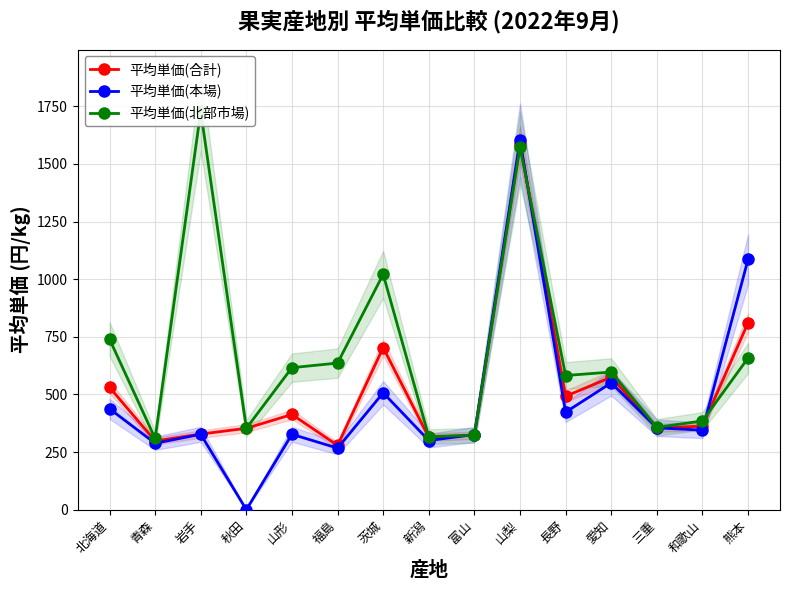

True or false: 平均単価(北部市場) and 平均単価(本場) cross at least once.

True